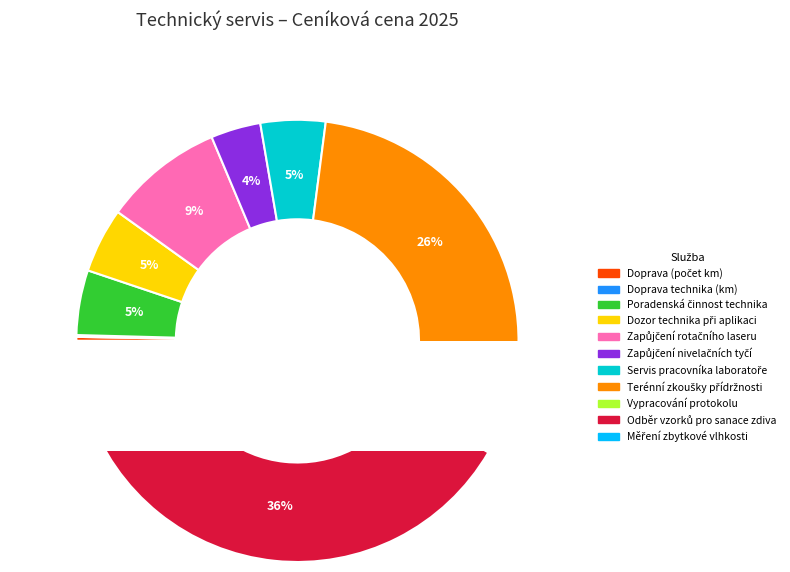

The Terénní zkoušky přídržnosti slice represents 12% of the pie. True or false?

False